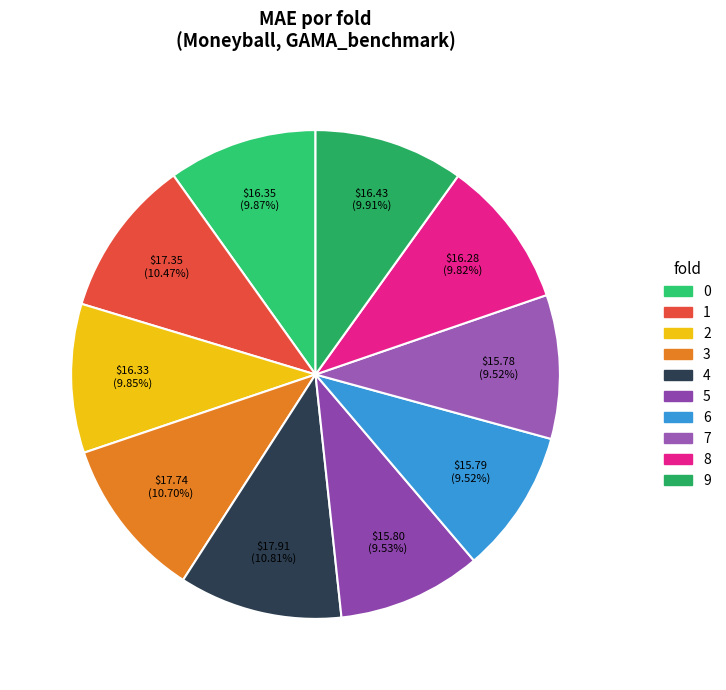

What is the change in value from 2 to 9?

+0.1